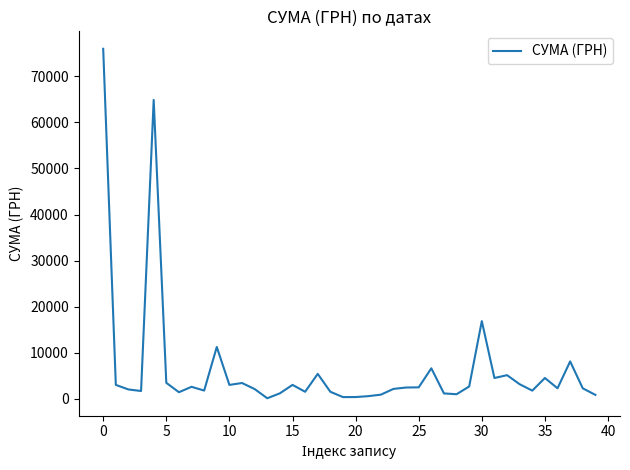

What is the difference between the maximum and minimum values?

75882.4